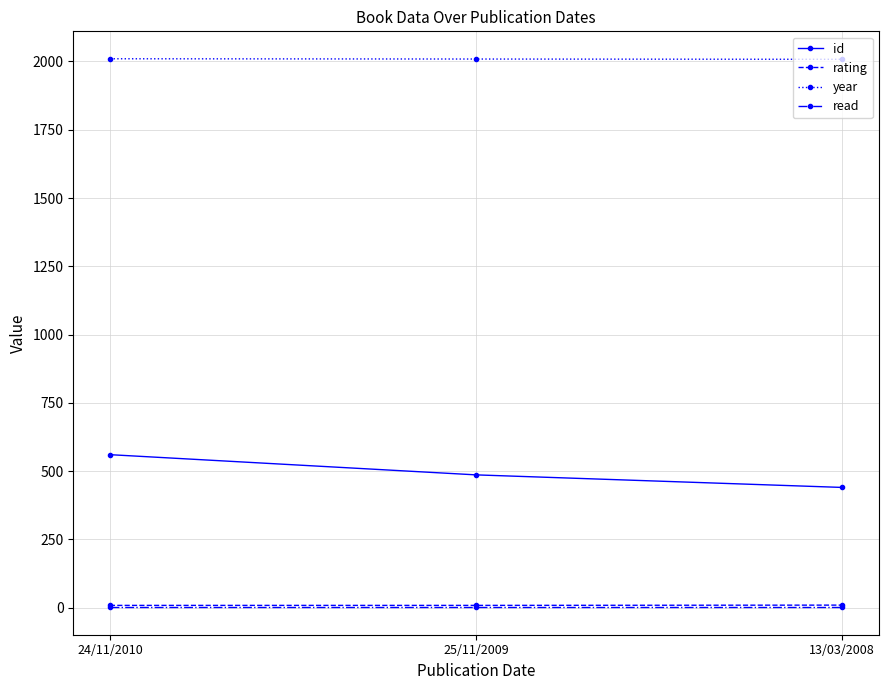

How many lines are shown in the chart?

4